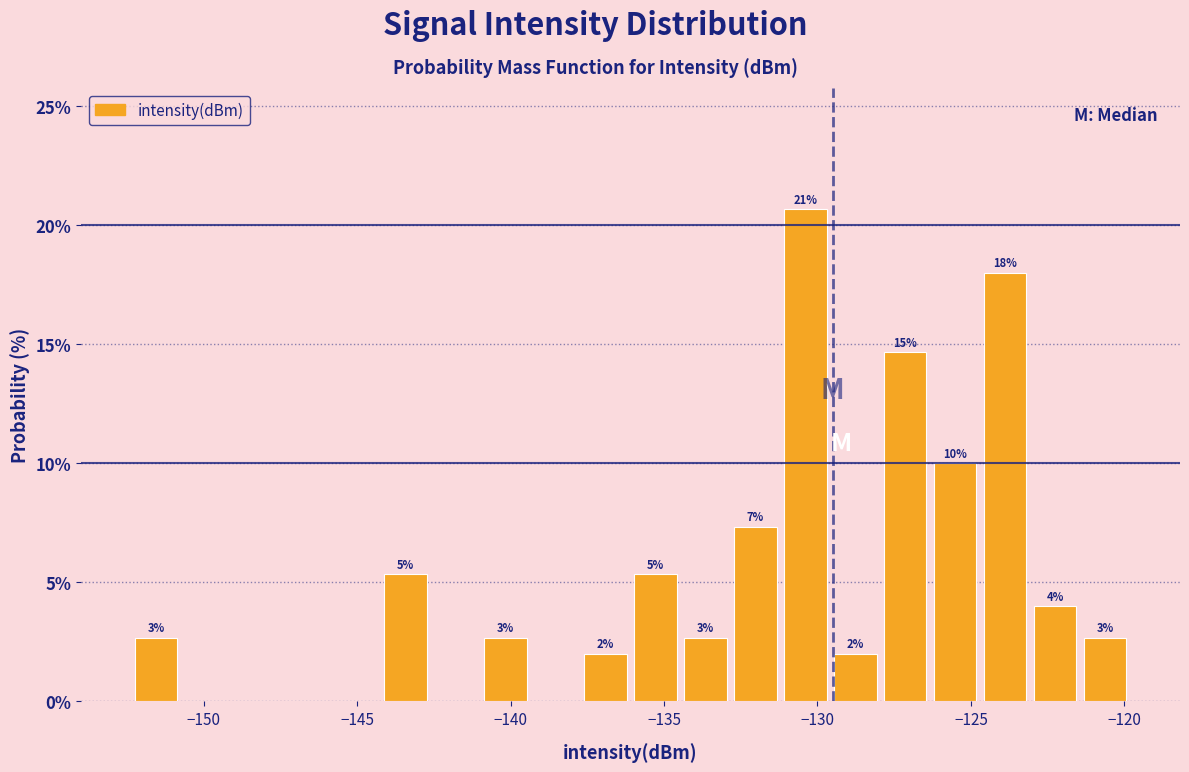

Around what value on the x-axis is the tallest bar? Give the approximate position of its centre, as read against the axis.

-130.5